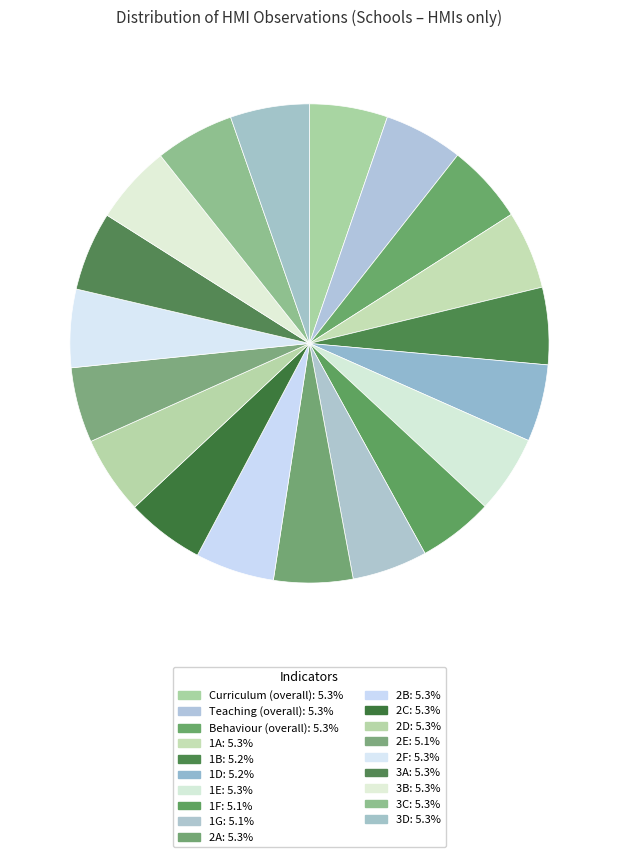

To the nearest percent, what portion does 1A represent?

5%